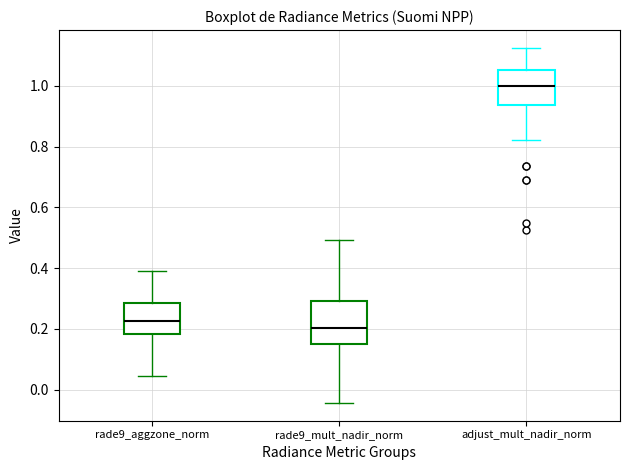

Reading left to right, transcribe this box plot: for each box, give where its median line is, the range the box spans, and where its two whiskers end, as read against the y-axis. The values are not printed on the chart, so give them approximately, as read against the axis.

rade9_aggzone_norm: median 0.22, box 0.18 to 0.28, whiskers 0.04 to 0.38
rade9_mult_nadir_norm: median 0.20, box 0.14 to 0.30, whiskers -0.04 to 0.50
adjust_mult_nadir_norm: median 1.00, box 0.94 to 1.06, whiskers 0.82 to 1.12